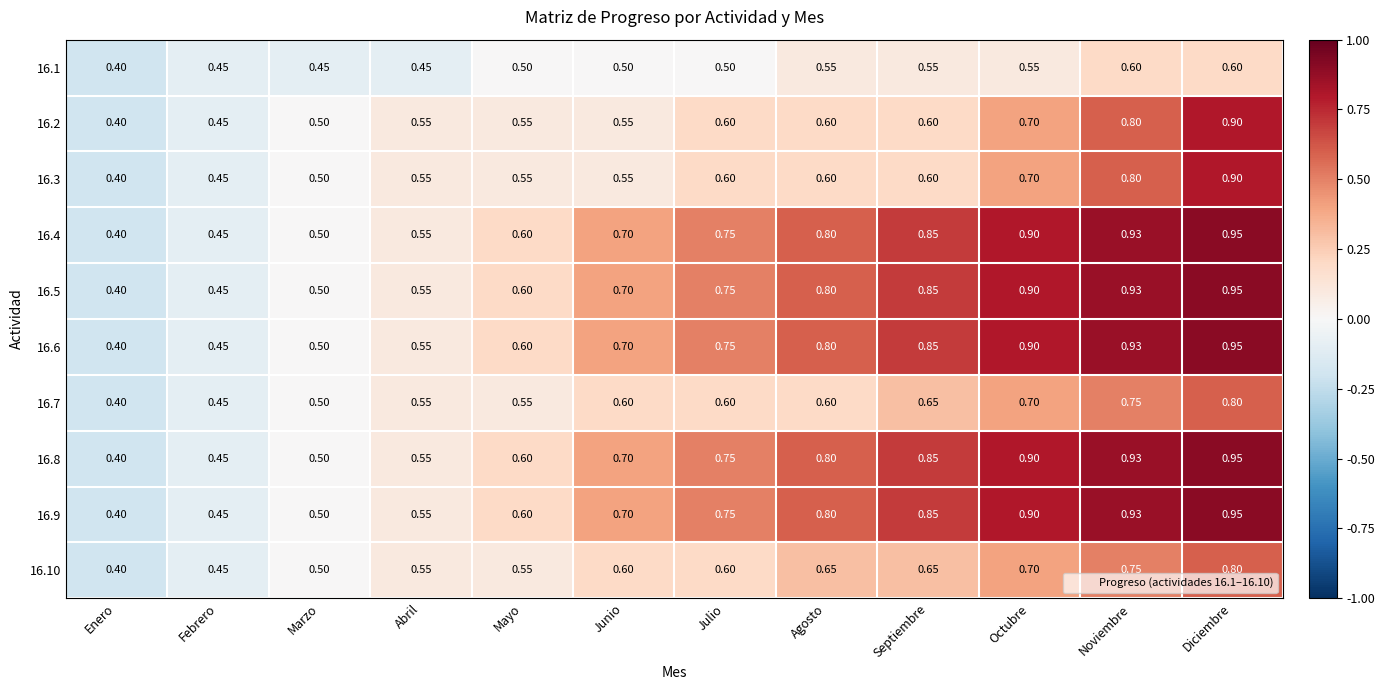

At which label is 16.1 closest to 0?

Enero